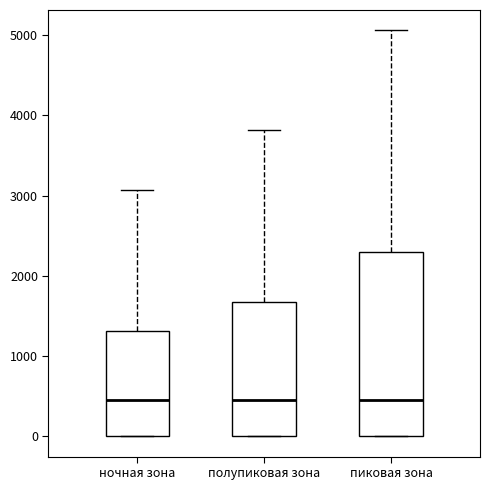

Which box is the tallest, from its lower edge to its upper edge?

пиковая зона